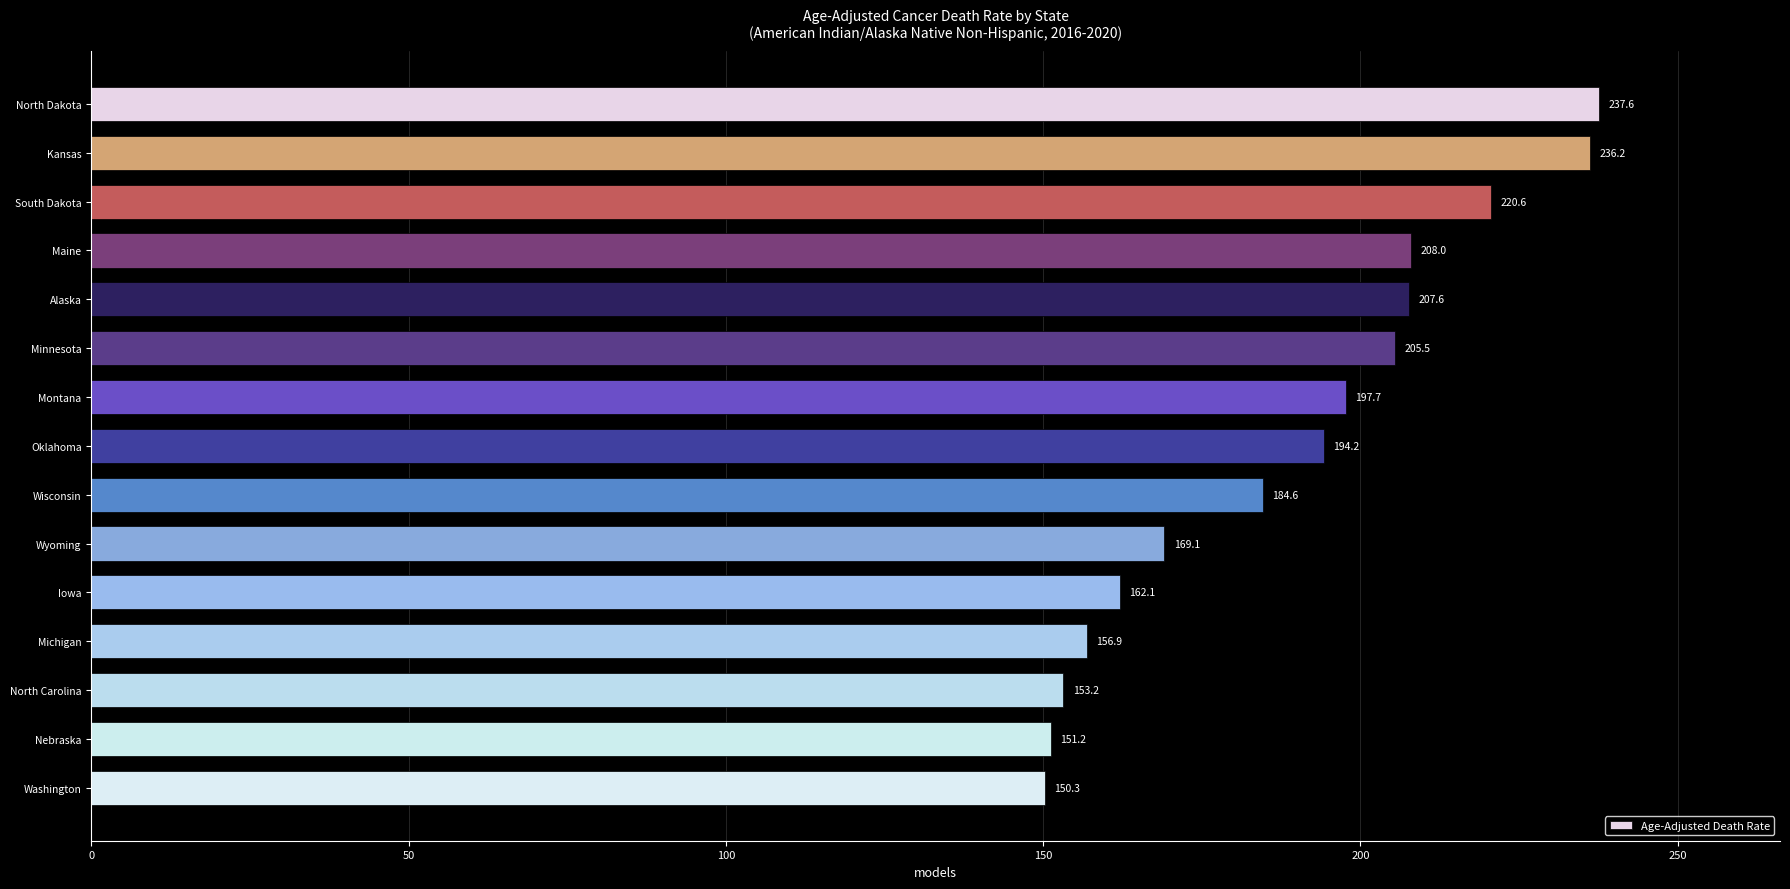

Which label corresponds to the smallest value in the chart?

Washington